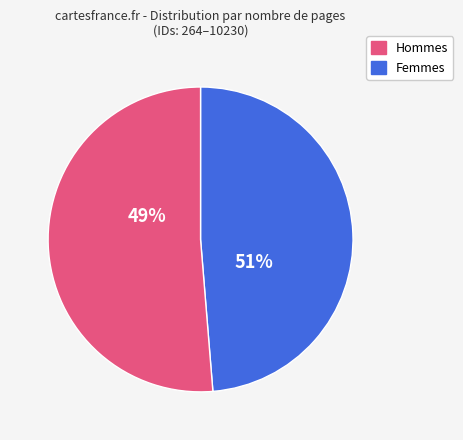

Is 7383 the majority of the pie?

No